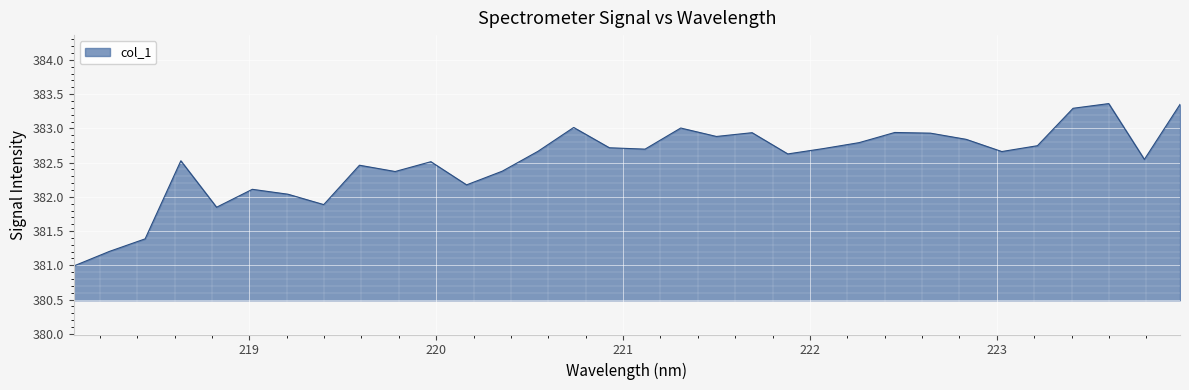

What is the minimum value shown in the chart?

381.0